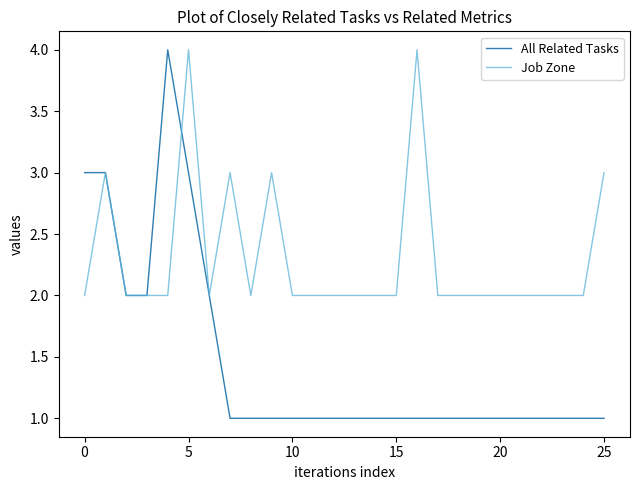

True or false: Job Zone and All Related Tasks cross at least once.

True